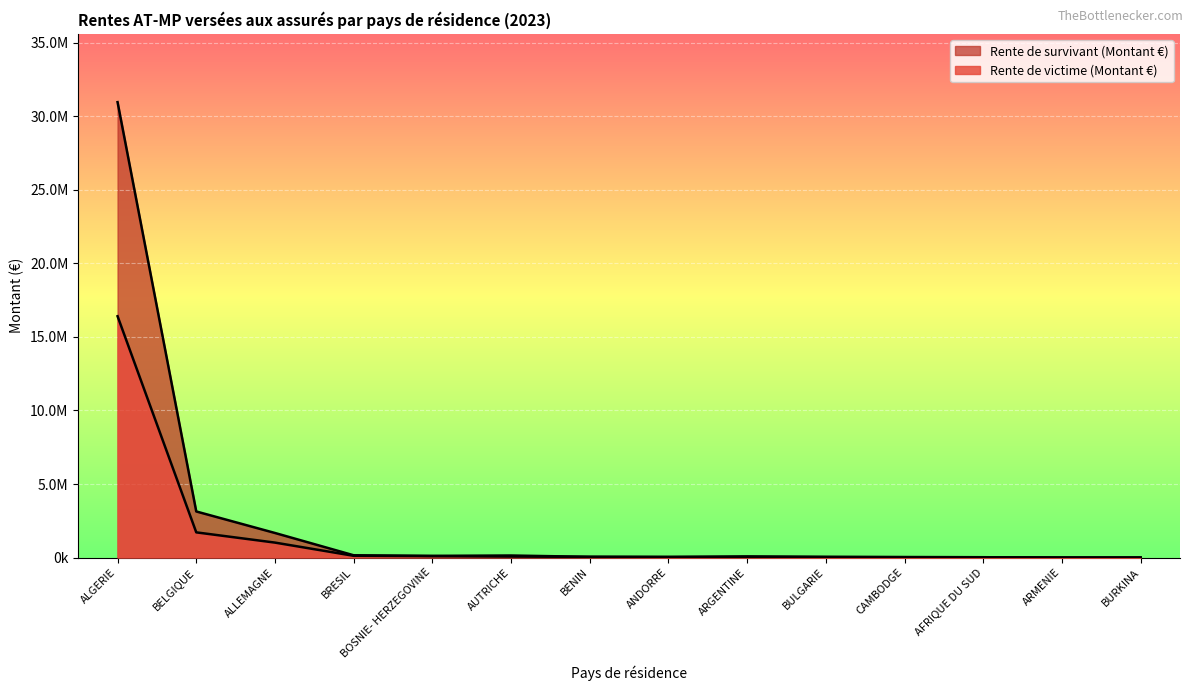

Rank the series at AUTRICHE from lowest to highest value.

Rente de victime (Montant €), Rente de survivant (Montant €)